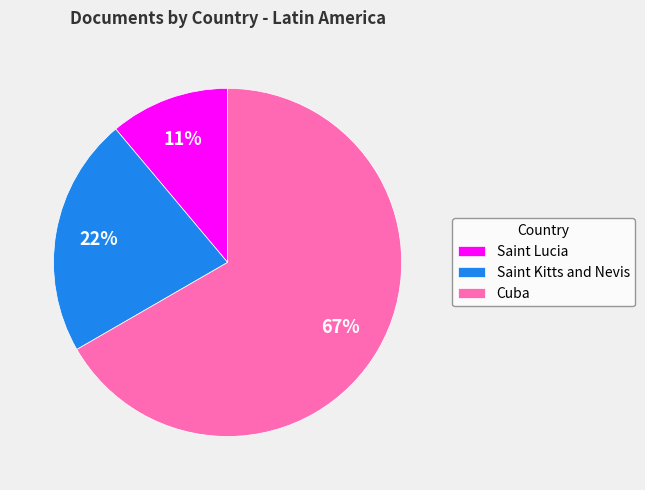

What percentage is the Saint Kitts and Nevis slice, to the nearest percent?

22%